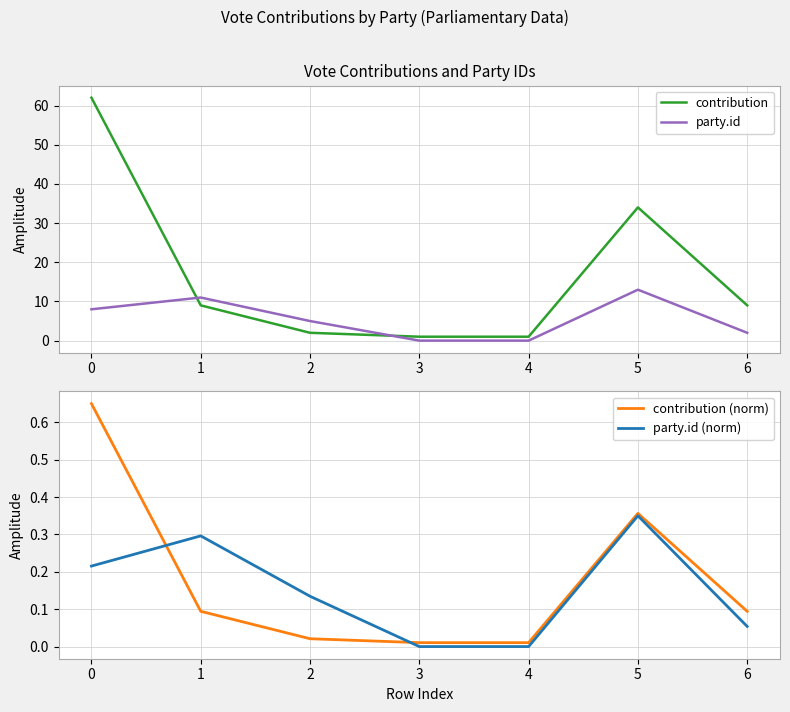

What is the minimum value for contribution?

1